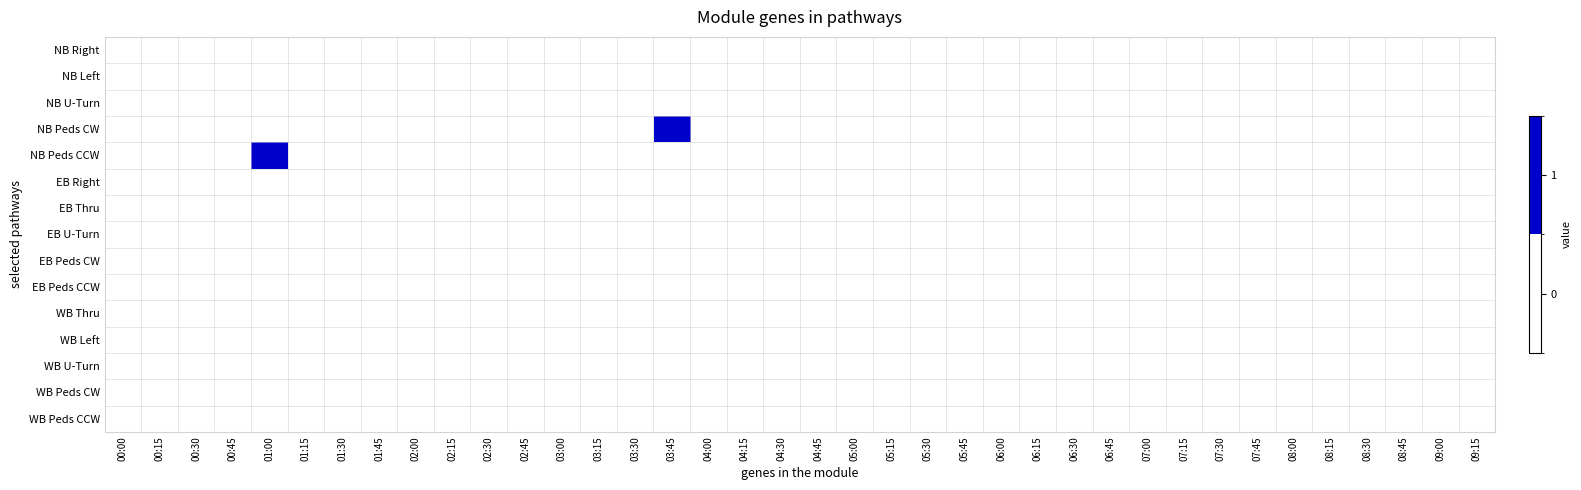

At how many categories does at least one series exceed 0?

2